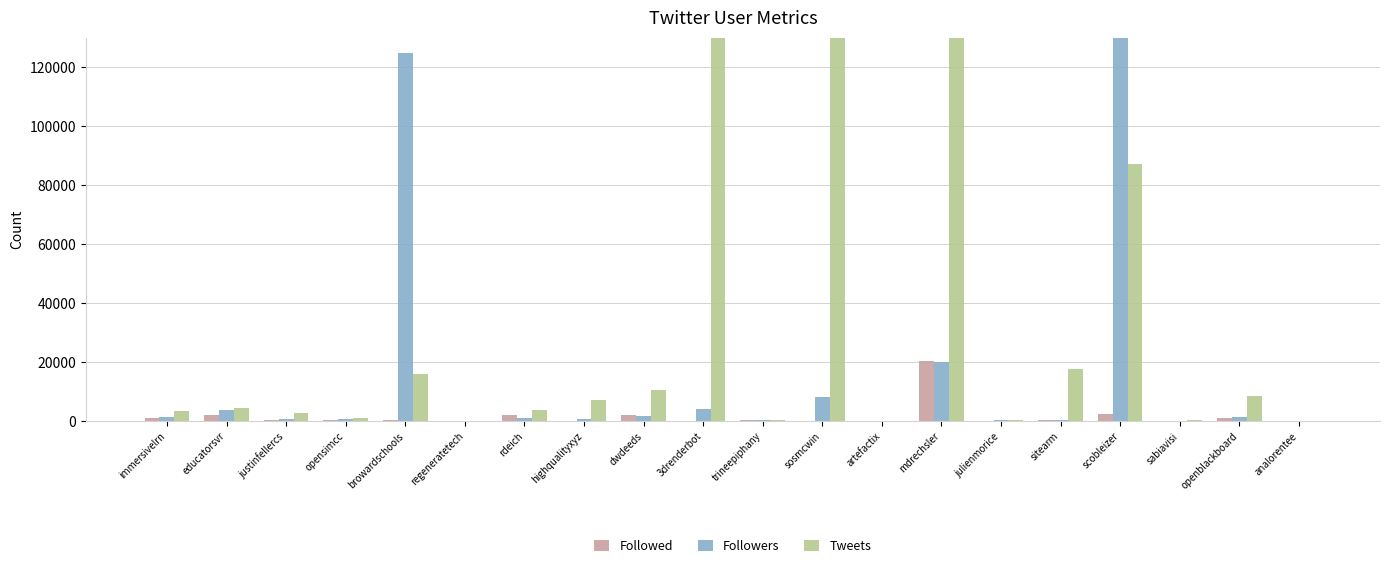

Where does the Followed series first go above 328?

immersivelrn